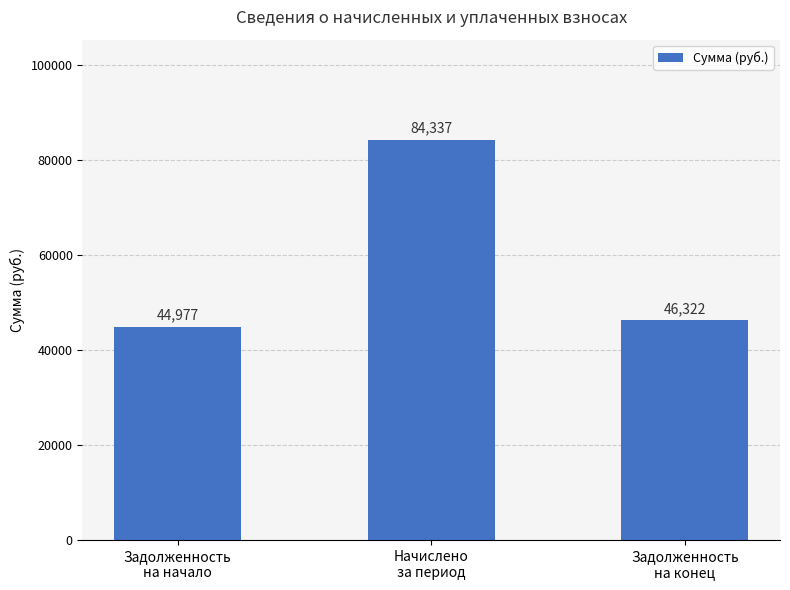

What is the sum of the values at Задолженность
на начало and Задолженность
на конец?

91299.1